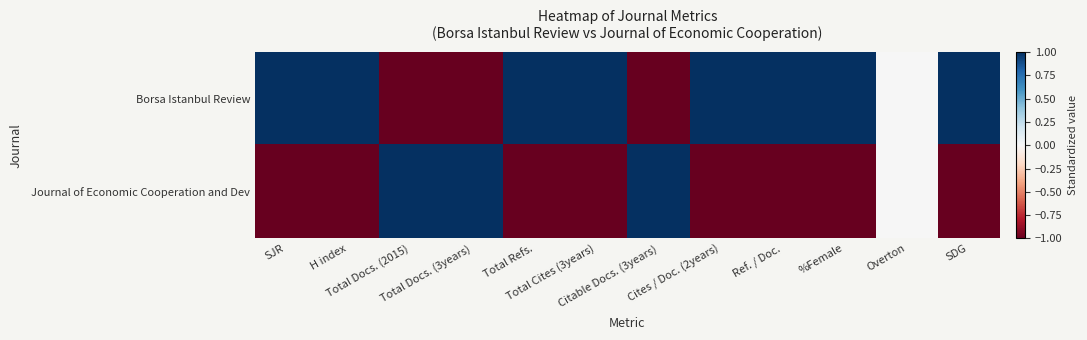

At Cites / Doc. (2years), list the series in order from smallest to largest.

Journal of Economic Cooperation and Dev, Borsa Istanbul Review